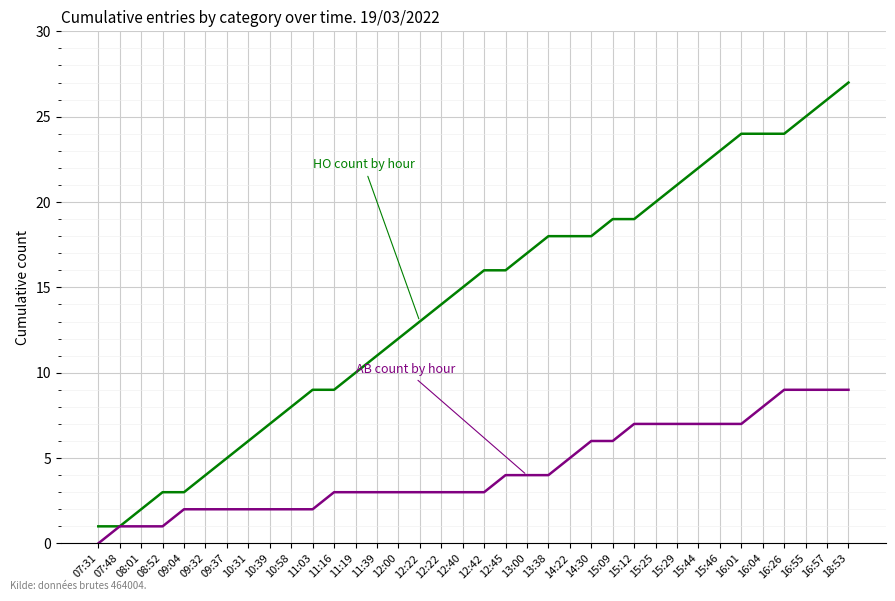

Does the chart have visible grid lines?

Yes